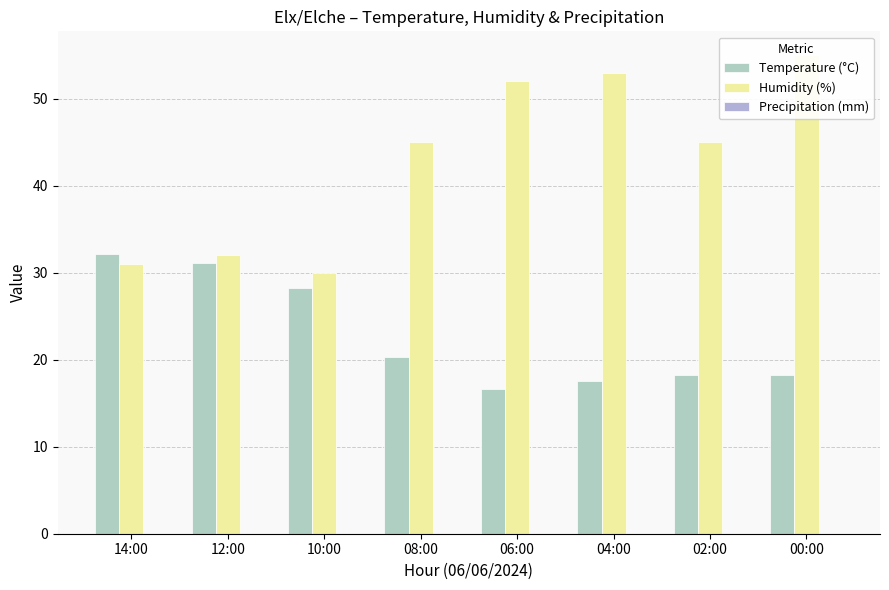

List the labels in order of Temperature (°C) value, largest first.

14:00, 12:00, 10:00, 08:00, 00:00, 02:00, 04:00, 06:00